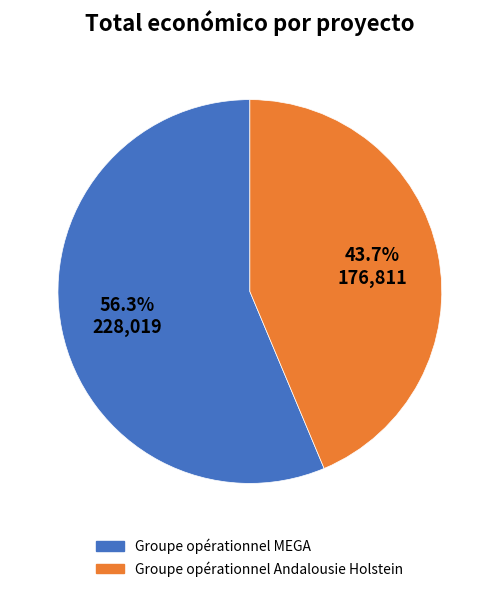

Approximately how many times larger is the value at Groupe opérationnel Andalousie Holstein compared to Groupe opérationnel MEGA?

0.8